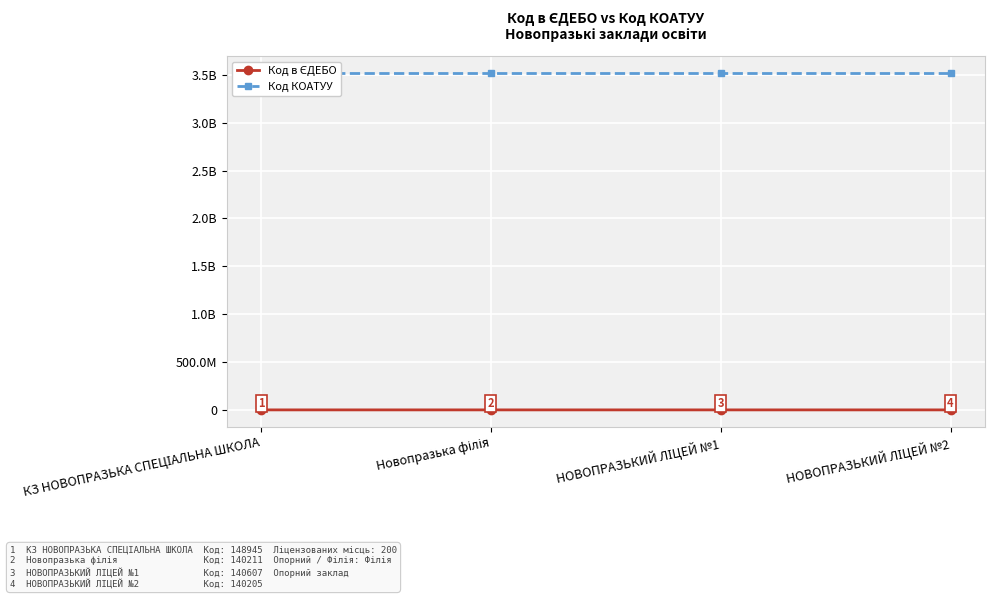

Reading left to right, what are all the values shown in this chart?

Код в ЄДЕБО: 148945	140211	140607	140205
Код КОАТУУ: 3520355400	3520355400	3520355400	3520355400